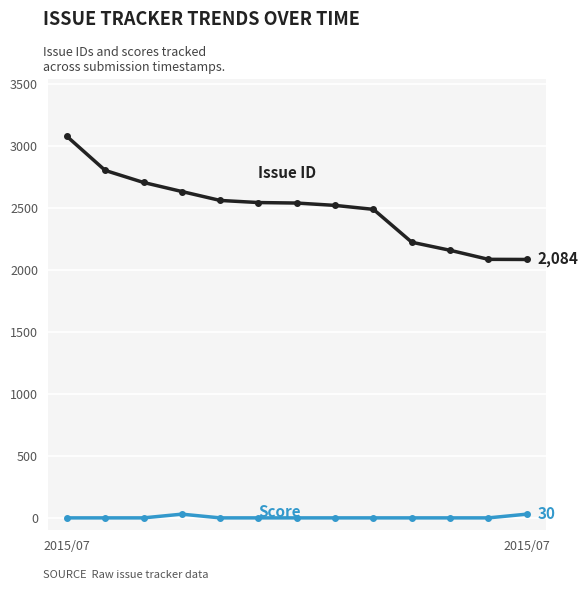

Count the number of categories in the chart.

13